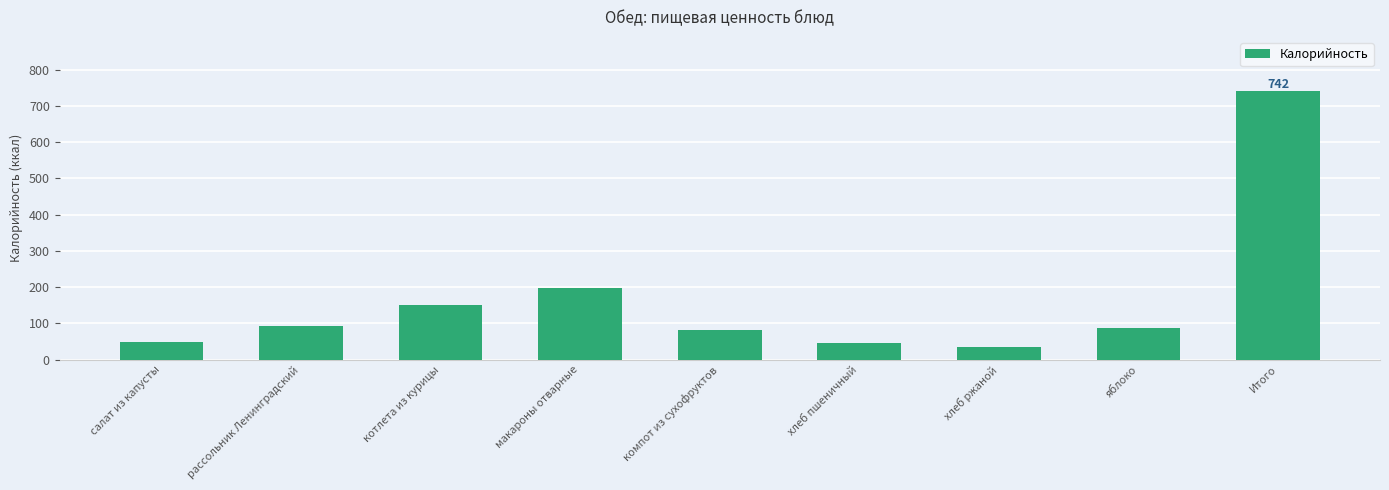

What is the label of the 8th bar from the right?

рассольник Ленинградский